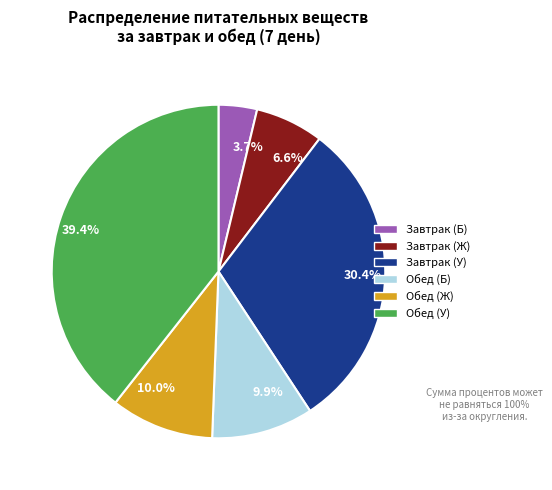

How many segments does this pie chart have?

6